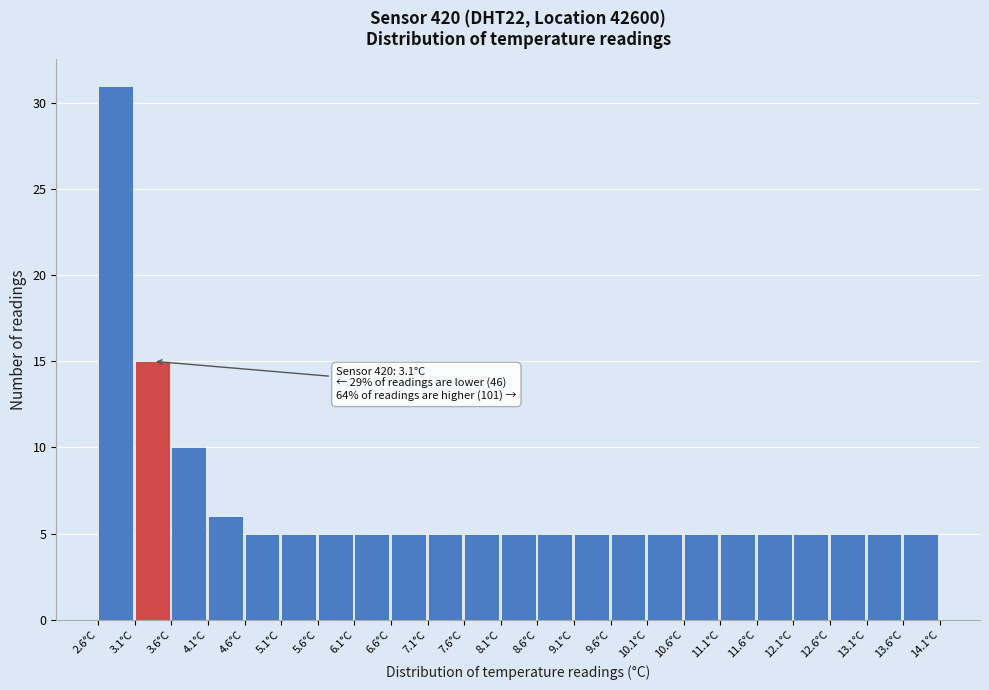

Over which range of the x-axis is the bar tallest?

2.55 to 3.05